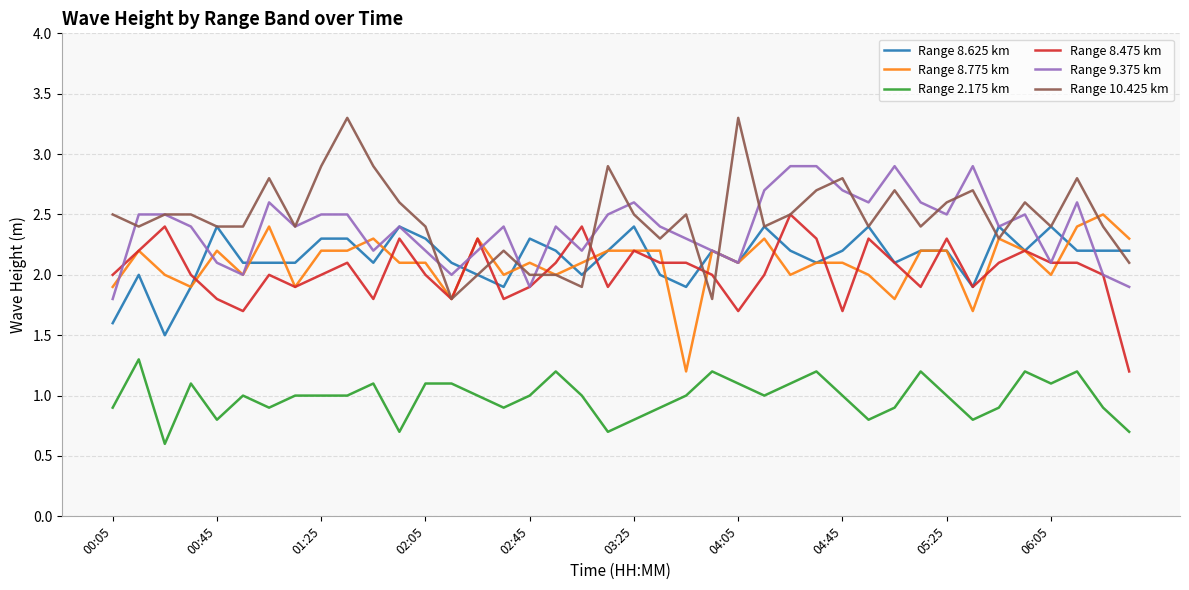

True or false: Range 2.175 km has more than 1 points higher than both neighbors.

True